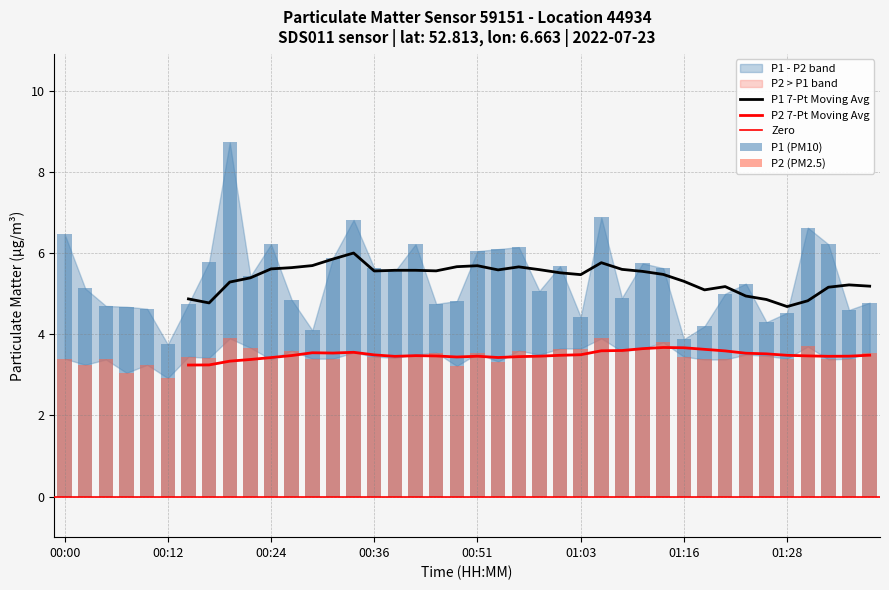

What is the label of the 13th bar from the right?

01:08